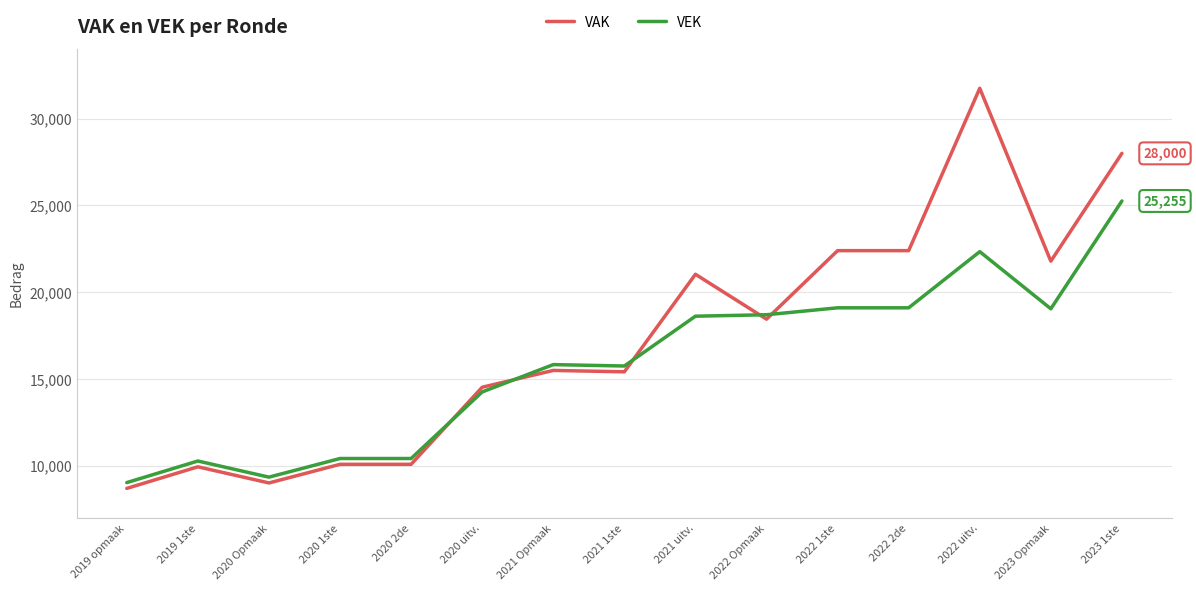

True or false: VEK has a value of 19097 at 2022 2de.

True